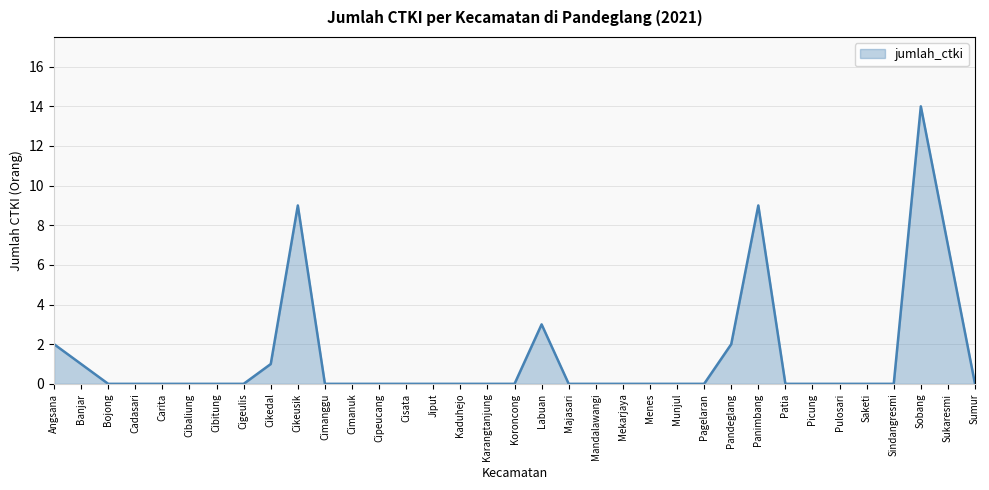

The chart shows a value of 0 at Patia. True or false?

True